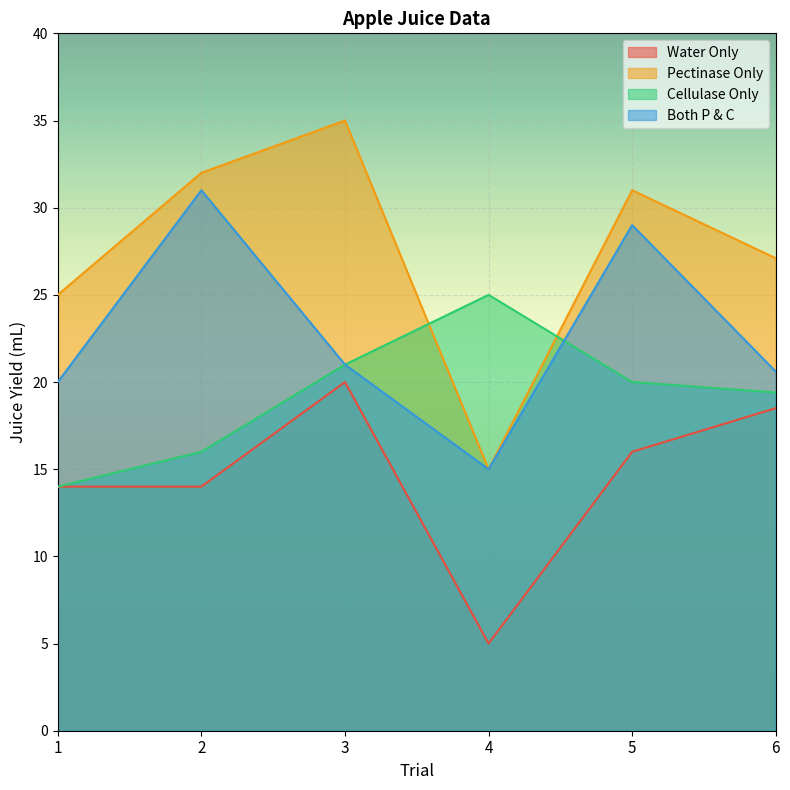

Does the chart display data point markers on the line(s)?

No